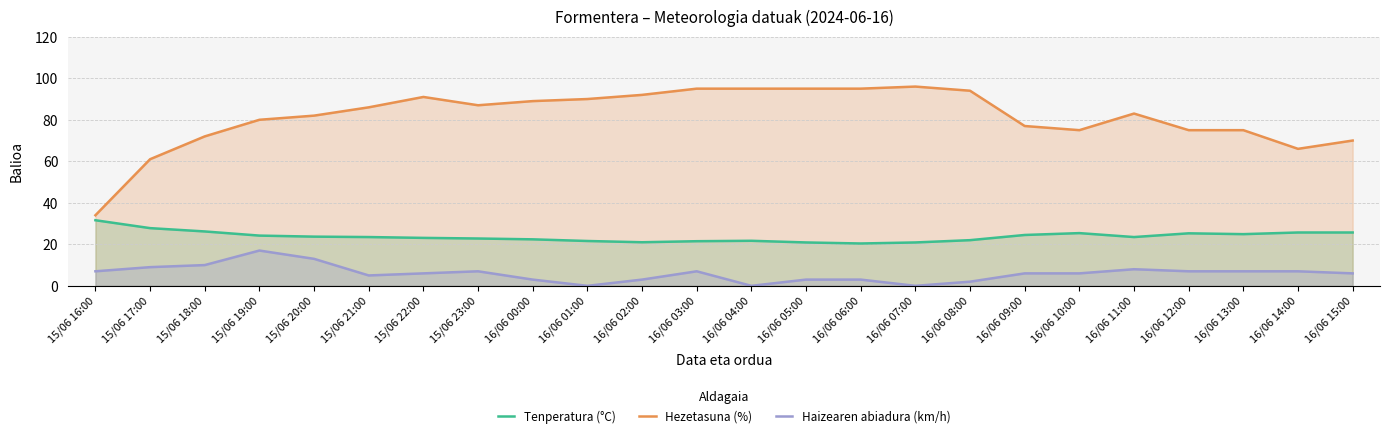

Reading right to left, what are all the values shown in this chart?

Tenperatura (°C): 16/06 15:00=25.7	16/06 14:00=25.7	16/06 13:00=24.9	16/06 12:00=25.3	16/06 11:00=23.5	16/06 10:00=25.4	16/06 09:00=24.5	16/06 08:00=22.0	16/06 07:00=20.9	16/06 06:00=20.4	16/06 05:00=20.9	16/06 04:00=21.7	16/06 03:00=21.5	16/06 02:00=21.0	16/06 01:00=21.6	16/06 00:00=22.4	15/06 23:00=22.8	15/06 22:00=23.1	15/06 21:00=23.5	15/06 20:00=23.7	15/06 19:00=24.2	15/06 18:00=26.2	15/06 17:00=27.8	15/06 16:00=31.6
Hezetasuna (%): 16/06 15:00=70.0	16/06 14:00=66.0	16/06 13:00=75.0	16/06 12:00=75.0	16/06 11:00=83.0	16/06 10:00=75.0	16/06 09:00=77.0	16/06 08:00=94.0	16/06 07:00=96.0	16/06 06:00=95.0	16/06 05:00=95.0	16/06 04:00=95.0	16/06 03:00=95.0	16/06 02:00=92.0	16/06 01:00=90.0	16/06 00:00=89.0	15/06 23:00=87.0	15/06 22:00=91.0	15/06 21:00=86.0	15/06 20:00=82.0	15/06 19:00=80.0	15/06 18:00=72.0	15/06 17:00=61.0	15/06 16:00=34.0
Haizearen abiadura (km/h): 16/06 15:00=6.0	16/06 14:00=7.0	16/06 13:00=7.0	16/06 12:00=7.0	16/06 11:00=8.0	16/06 10:00=6.0	16/06 09:00=6.0	16/06 08:00=2.0	16/06 07:00=0.0	16/06 06:00=3.0	16/06 05:00=3.0	16/06 04:00=0.0	16/06 03:00=7.0	16/06 02:00=3.0	16/06 01:00=0.0	16/06 00:00=3.0	15/06 23:00=7.0	15/06 22:00=6.0	15/06 21:00=5.0	15/06 20:00=13.0	15/06 19:00=17.0	15/06 18:00=10.0	15/06 17:00=9.0	15/06 16:00=7.0